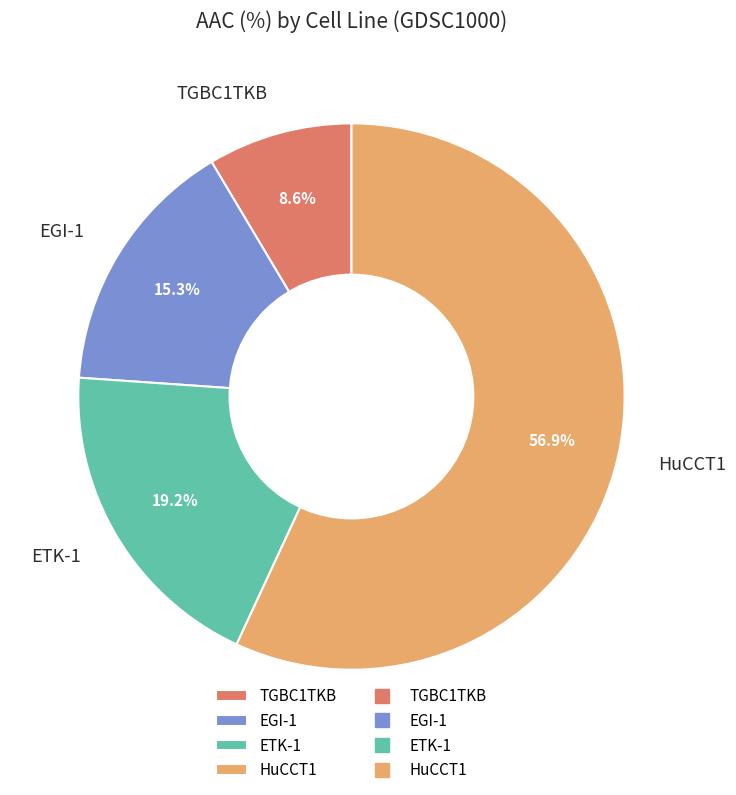

To the nearest percent, what is the difference between the largest and smallest slice percentages?

48%